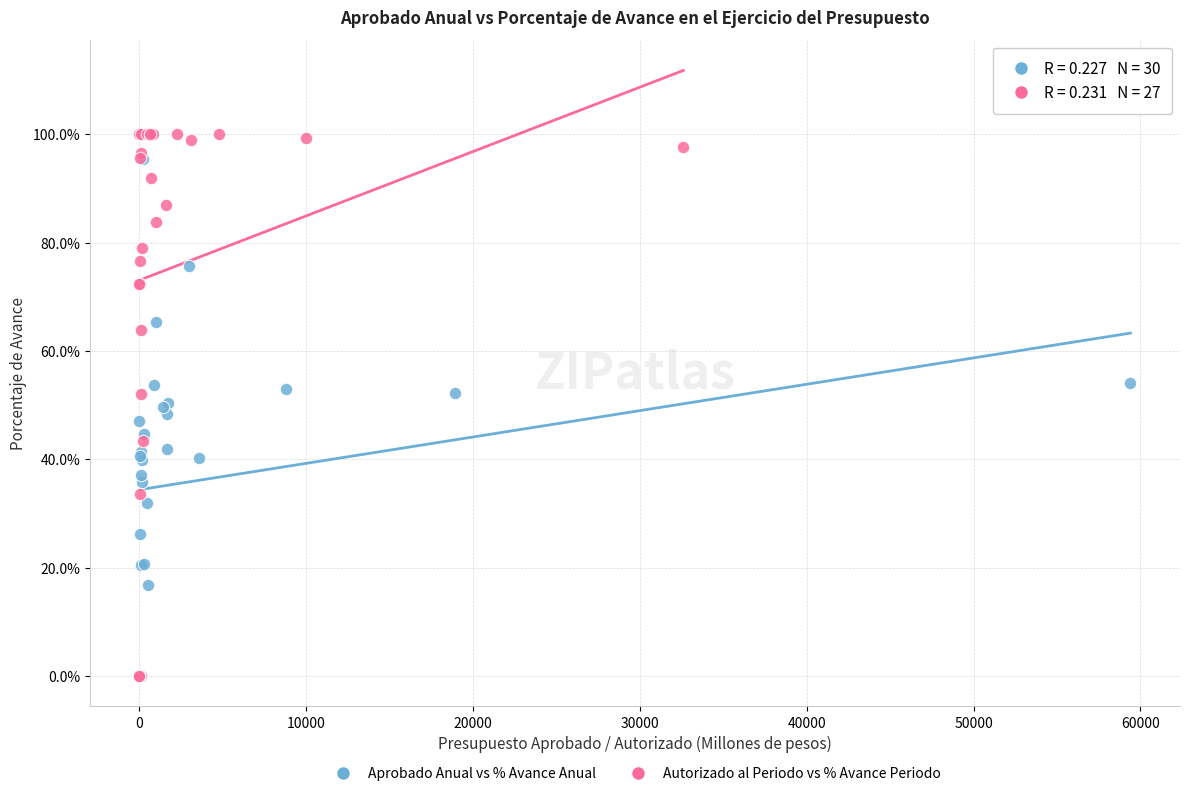

Which series has the widest spread of Y values?

Autorizado al Periodo vs % Avance Periodo